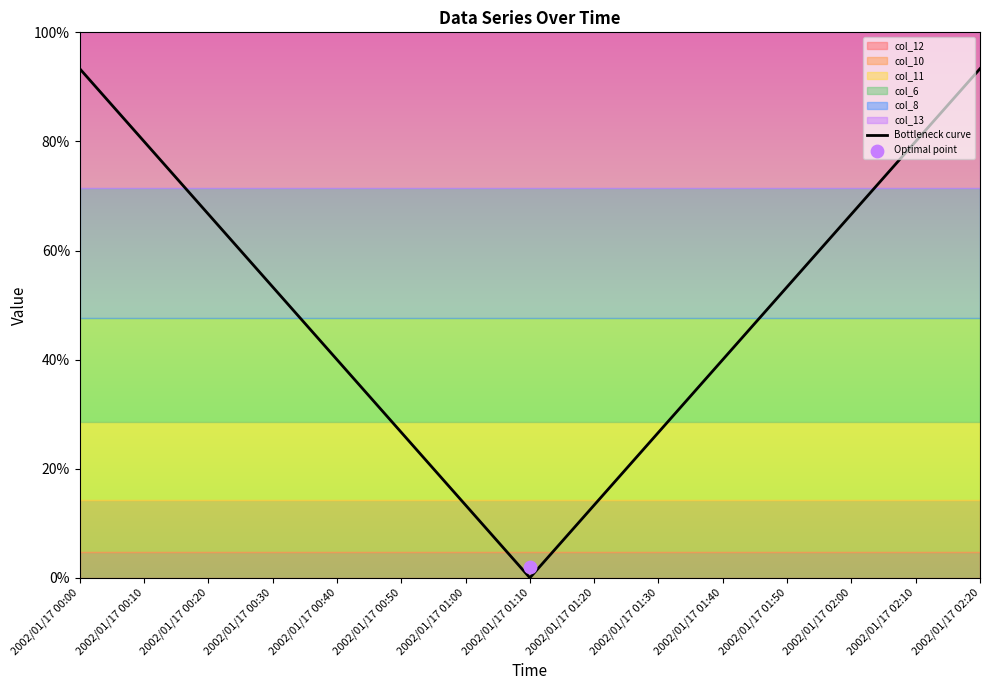

Which has a higher value, 2002/01/17 01:10 or 2002/01/17 00:50?

2002/01/17 00:50